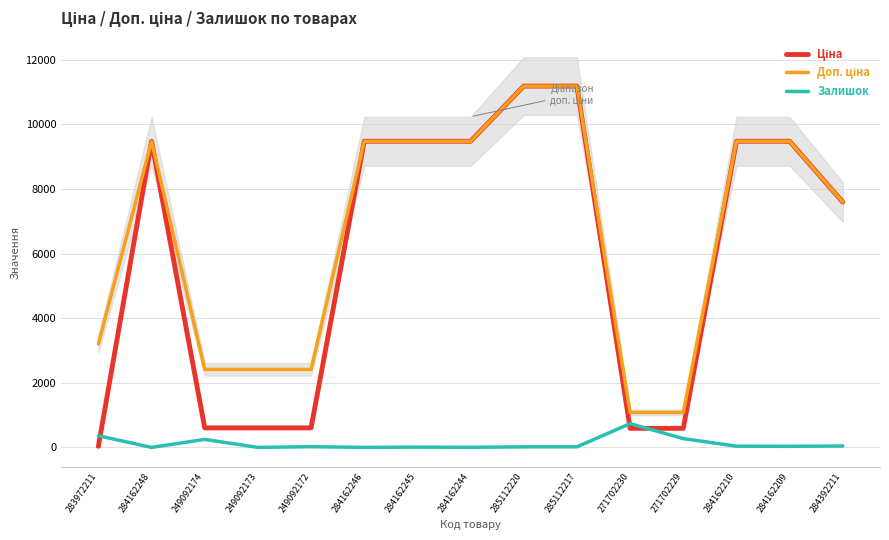

Count the number of categories in the chart.

15